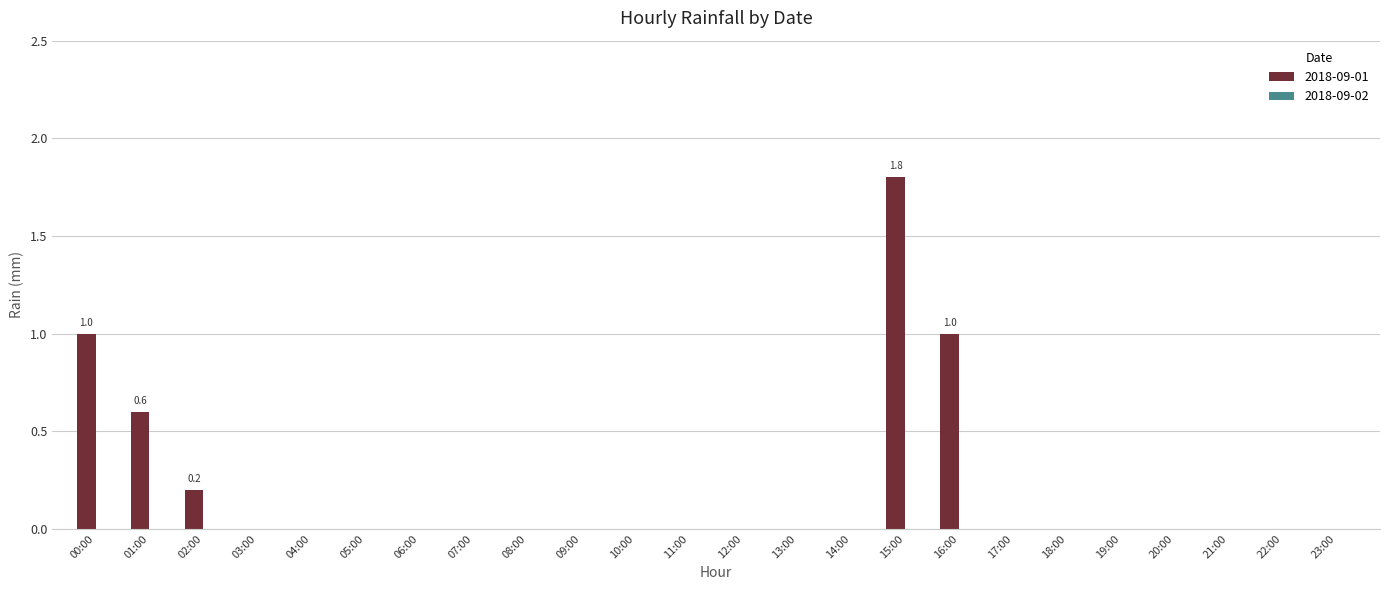

The value at 03:00 is -1.2. True or false?

False